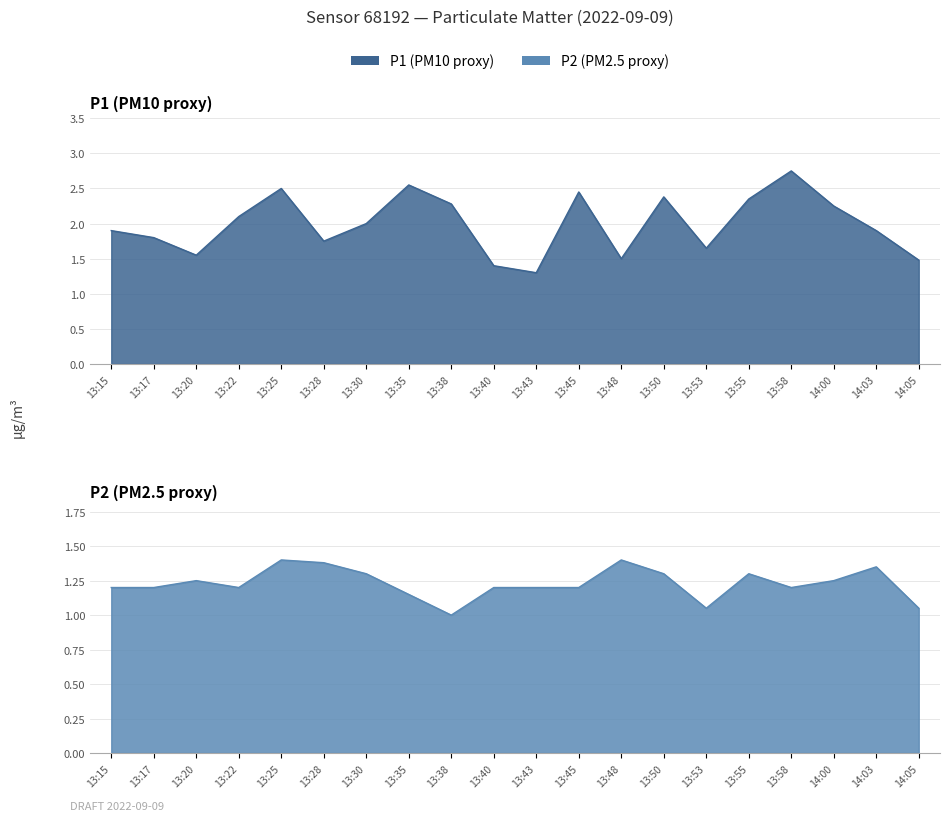

Between 13:53 and 13:17, which is larger?

13:17